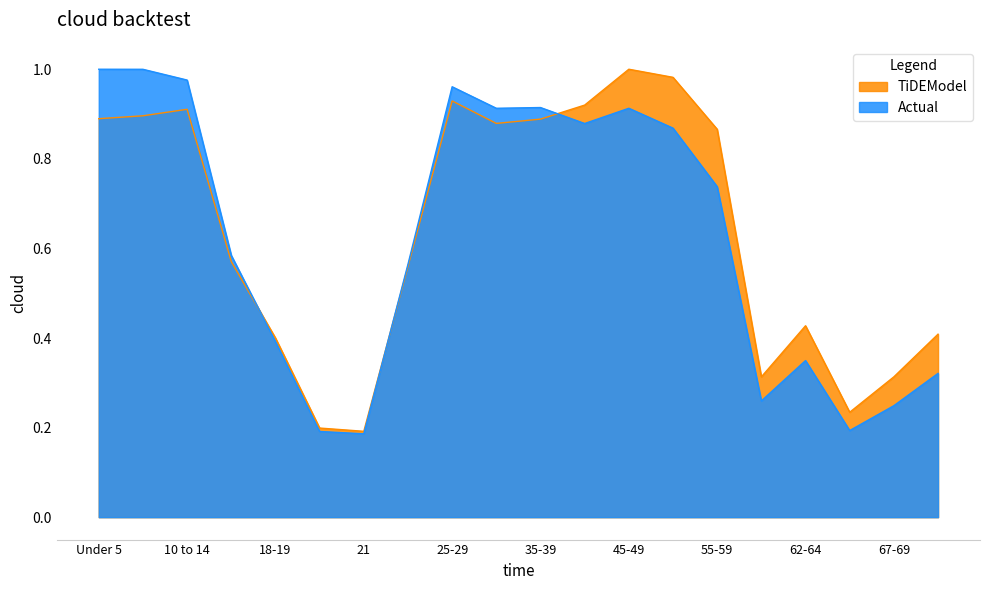

What is the maximum value for Texas?

1.0